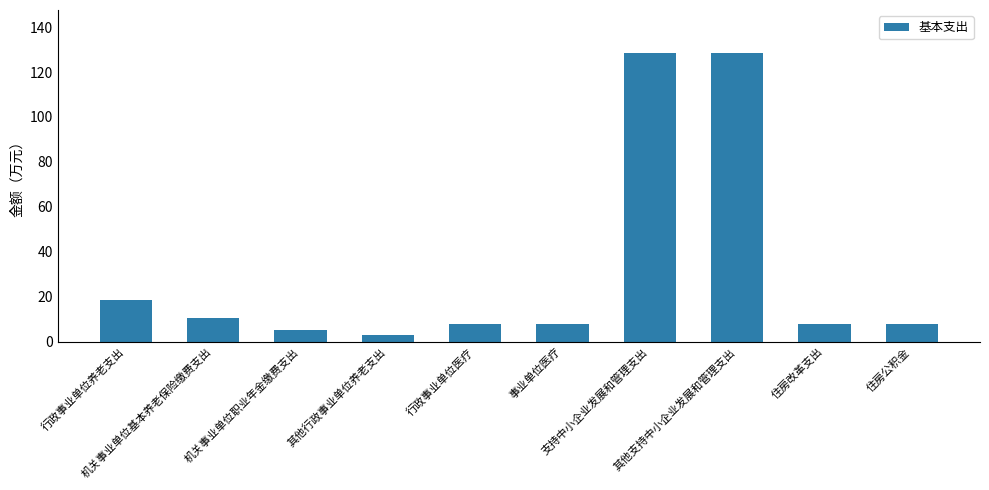

What is the value of the 7th bar from the left?

128.4